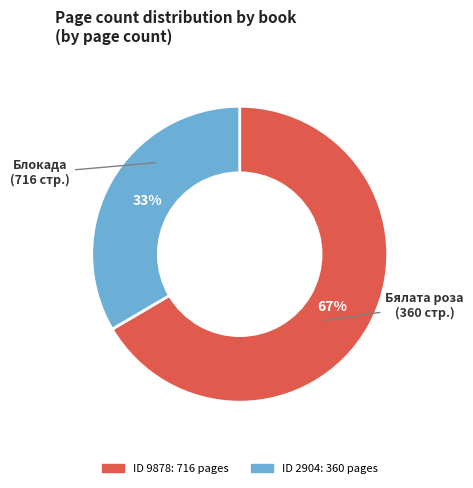

To the nearest percent, what is the average slice percentage?

50%